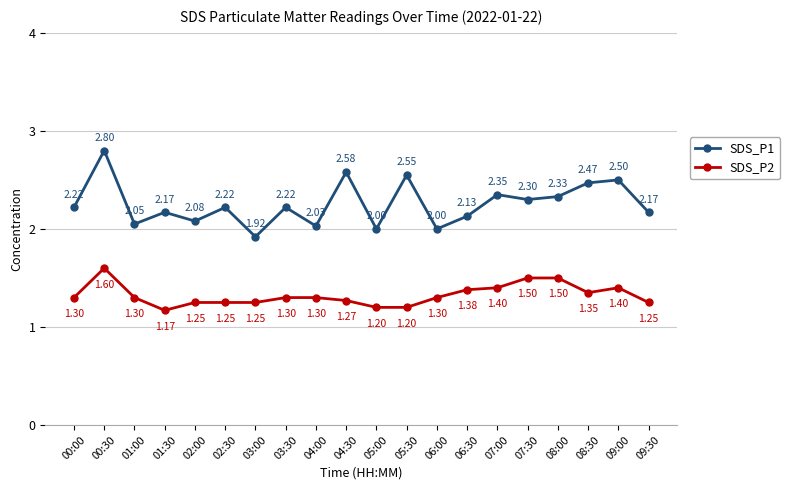

True or false: SDS_P2 has more than 0 points higher than both neighbors.

True